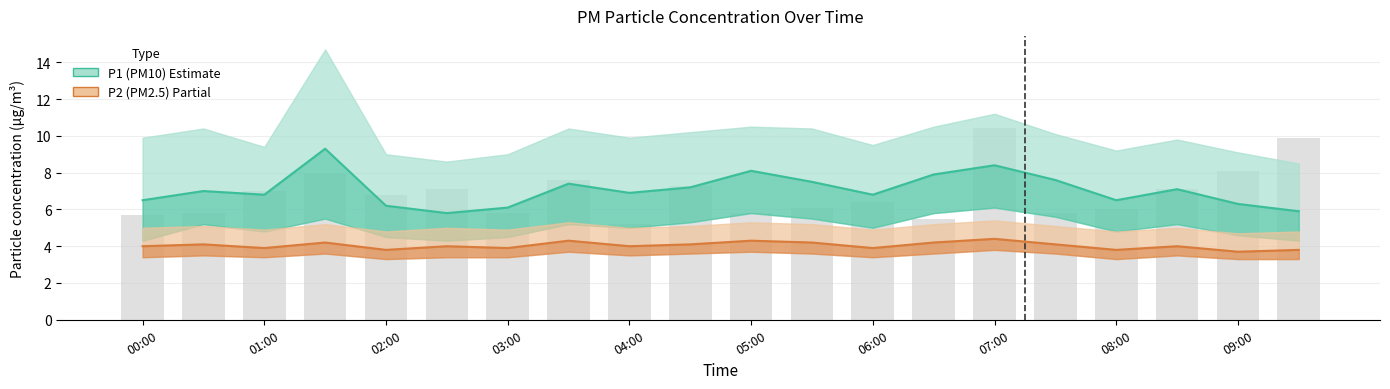

What is the difference between the highest and lowest values at 04:30?

6.6